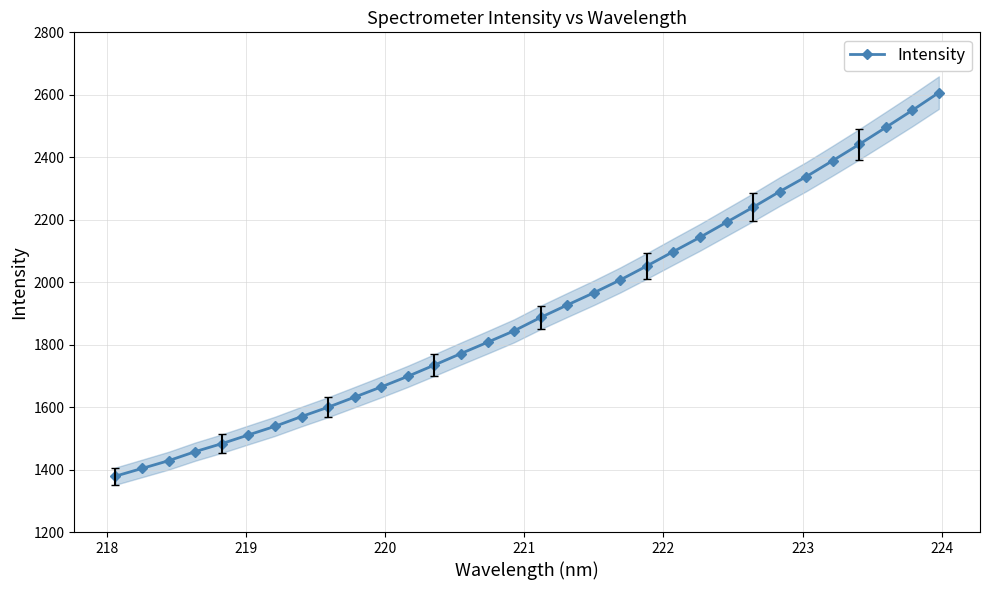

What is the highest value of the Intensity series?

2607.0